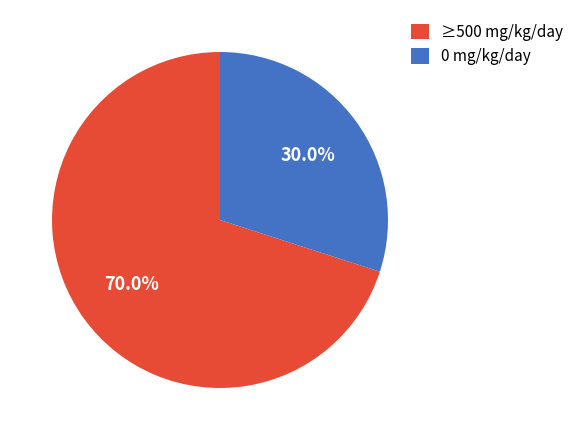

Which category has the biggest portion of the pie?

≥500 mg/kg/day